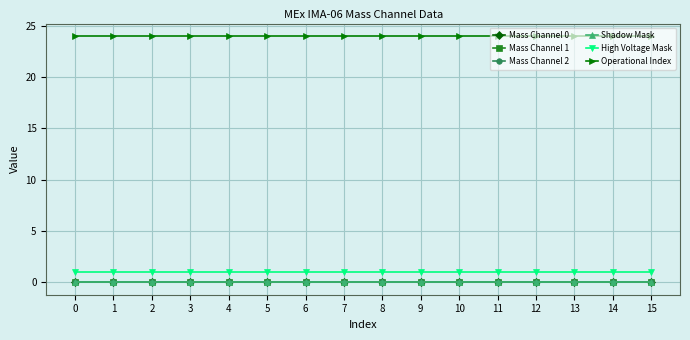

Is it true that Operational Index equals 24 at 14?

True